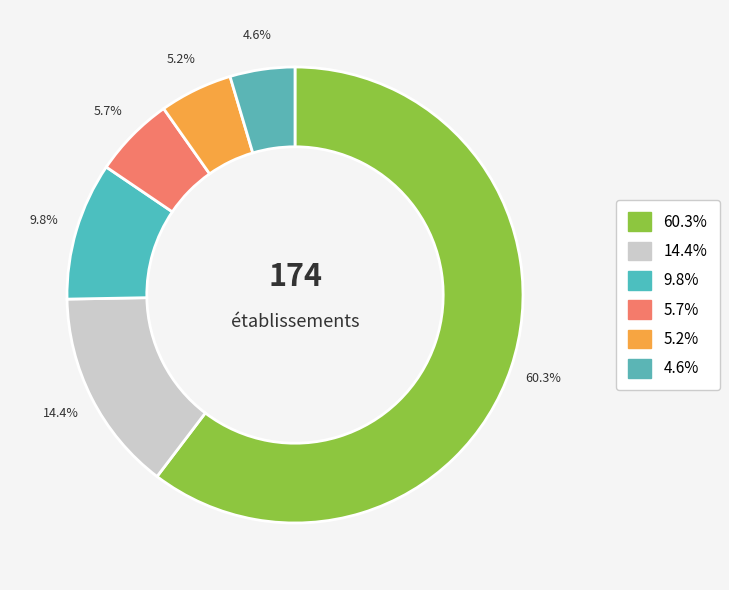

How many segments does this pie chart have?

6